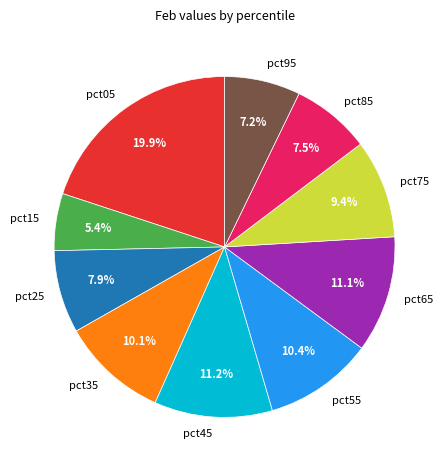

Does pct95 represent more than half of the total?

No